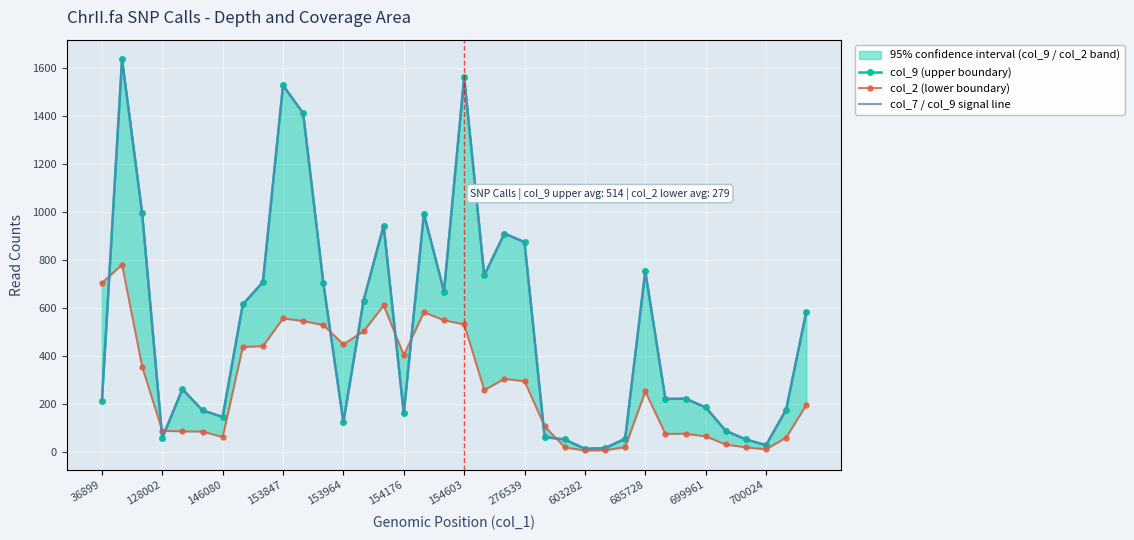

Where do col_2 (lower boundary) and col_9 (upper boundary) first cross each other?

36899 and 128002